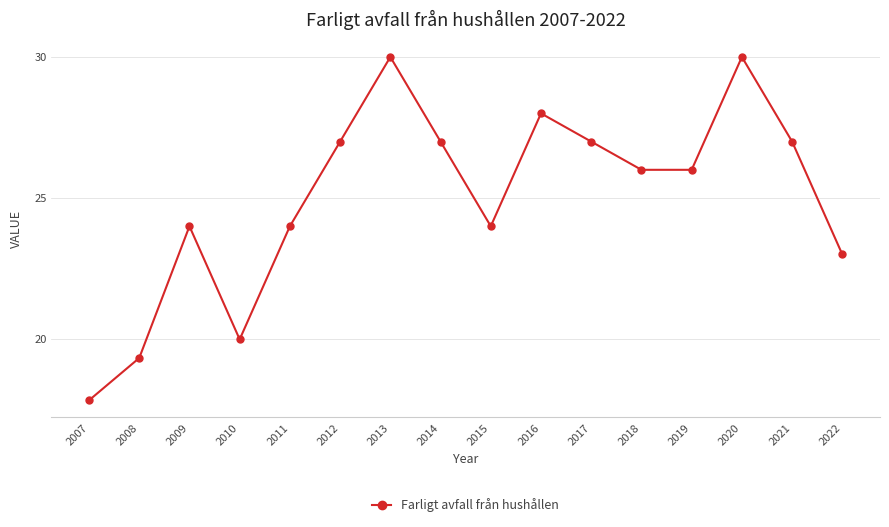

At which category does the chart reach its minimum across all series?

2007